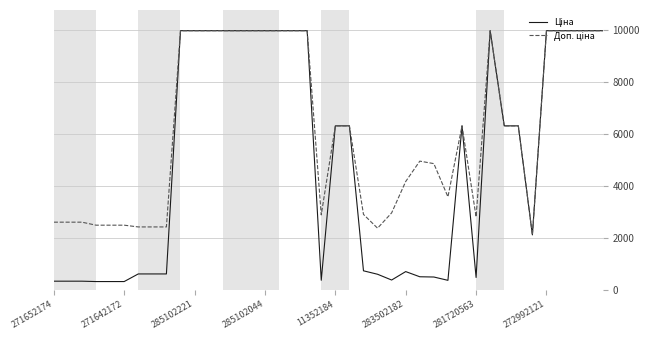

What is the minimum value shown in the chart?

310.3